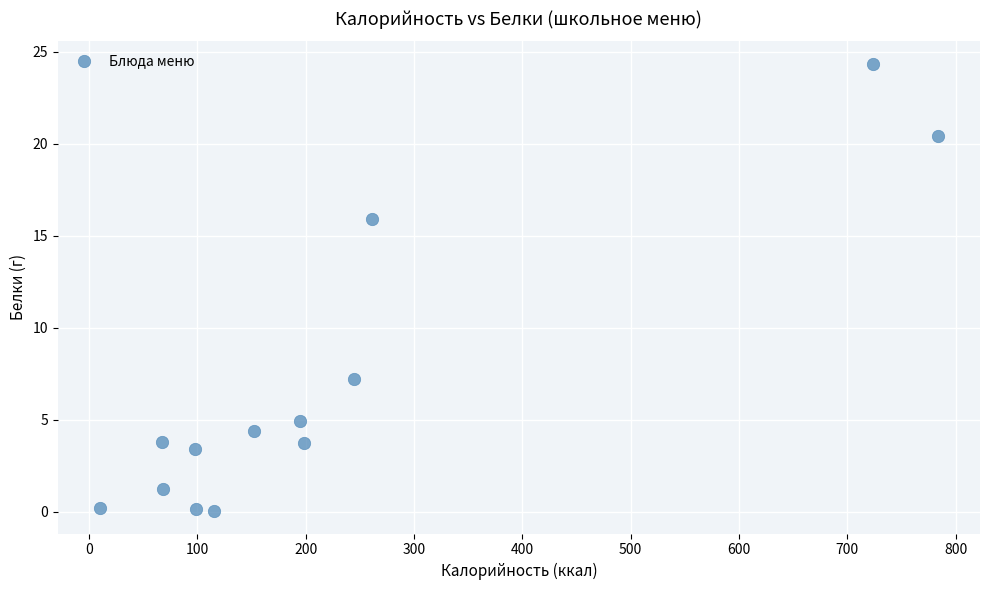

What is the range of X values (max minus min)?

774.0